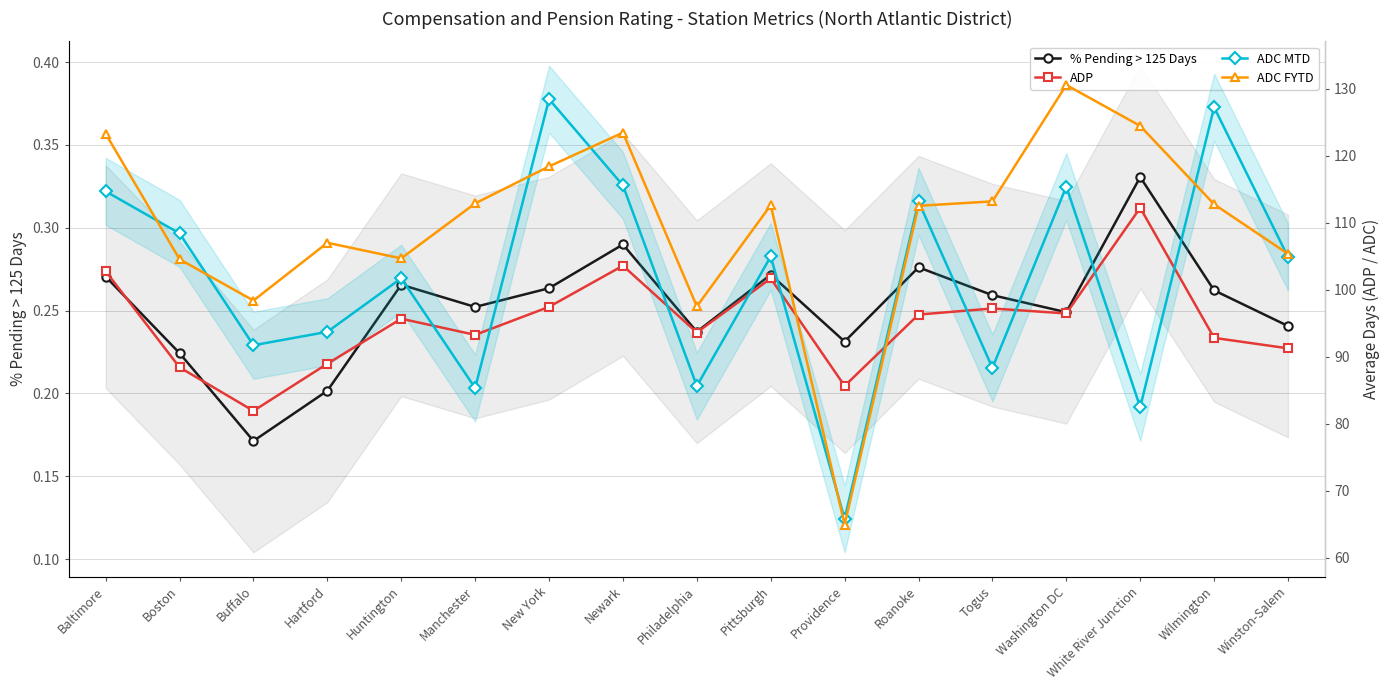

How many lines are shown in the chart?

4